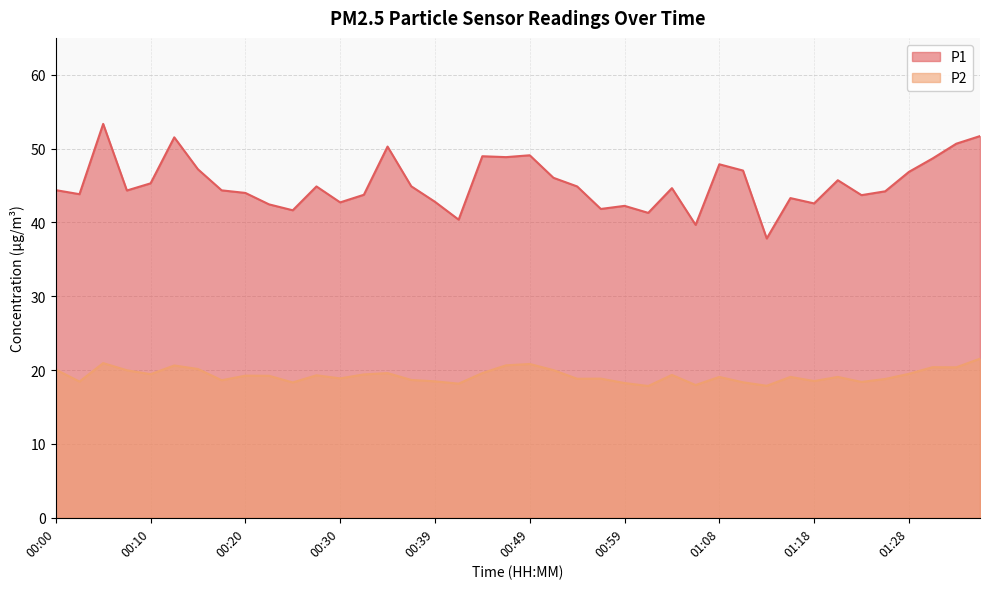

The value of P2 at 00:15 is 6.8. True or false?

False